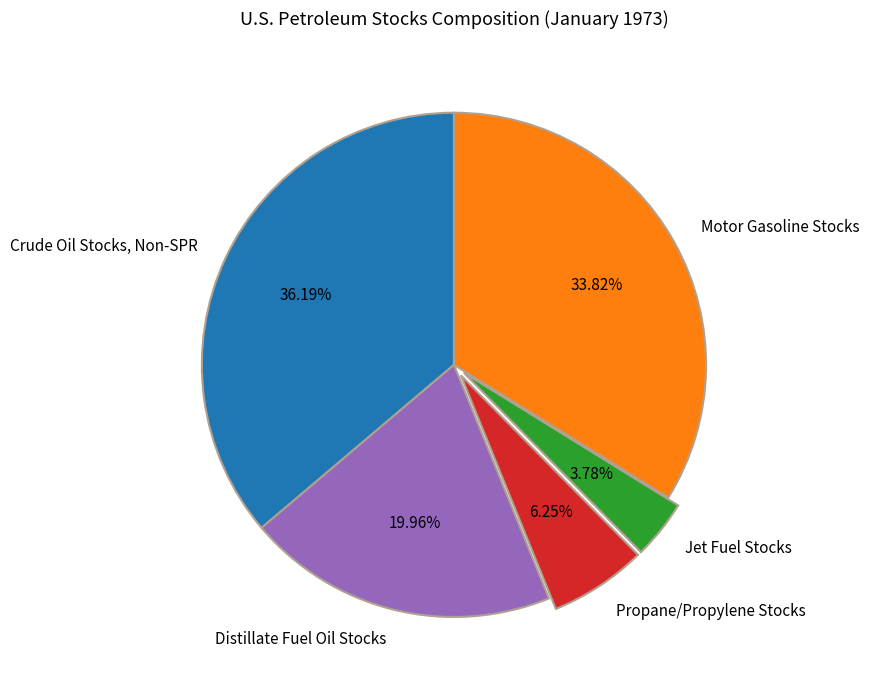

To the nearest percent, what portion does Propane/Propylene Stocks represent?

6%